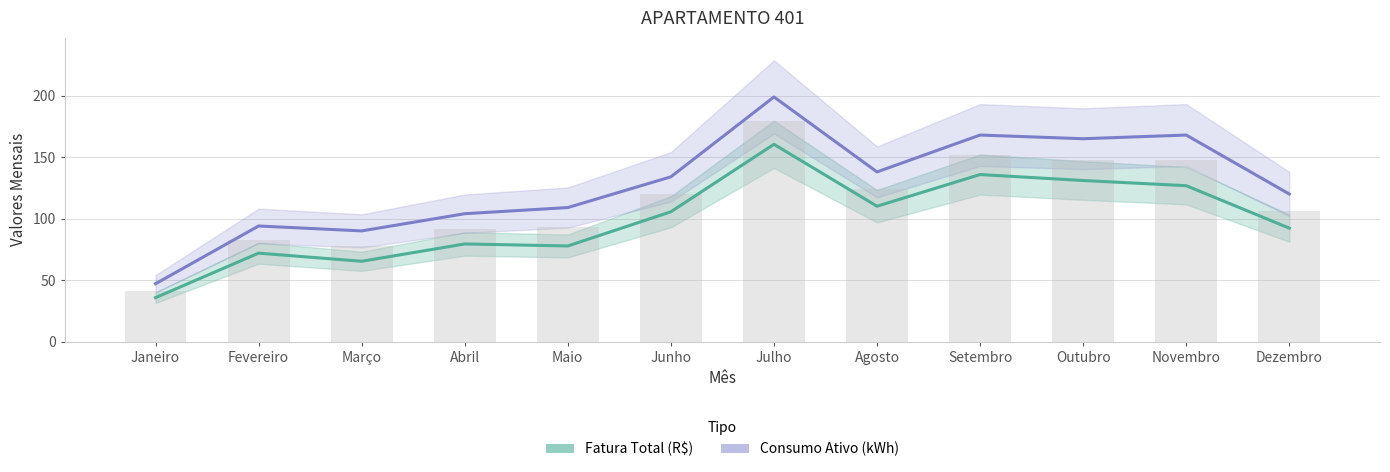

At which label does Consumo Ativo (kWh) reach its peak?

Julho